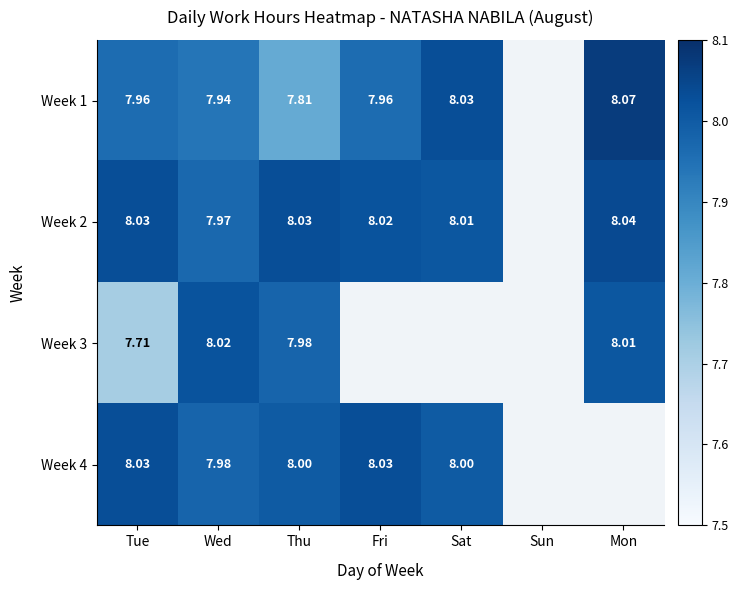

Is the value of Week 1 at Sat greater than the value of Week 3 at Tue?

Yes